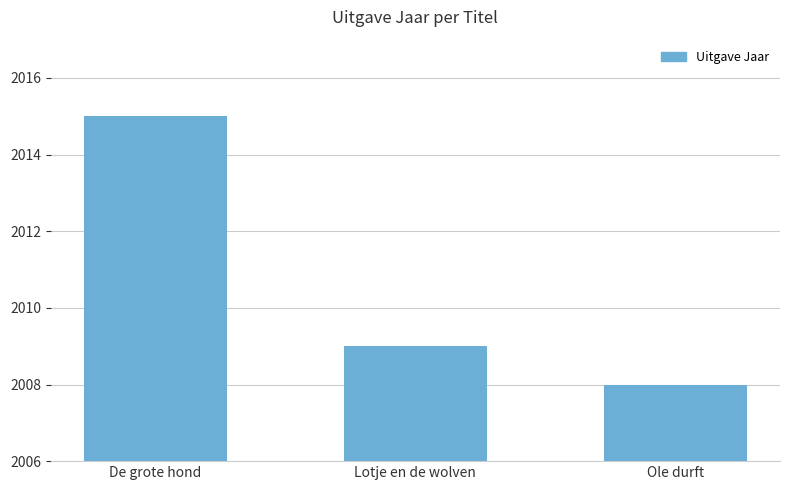

What is the sum of the values at Ole durft and De grote hond?

4023